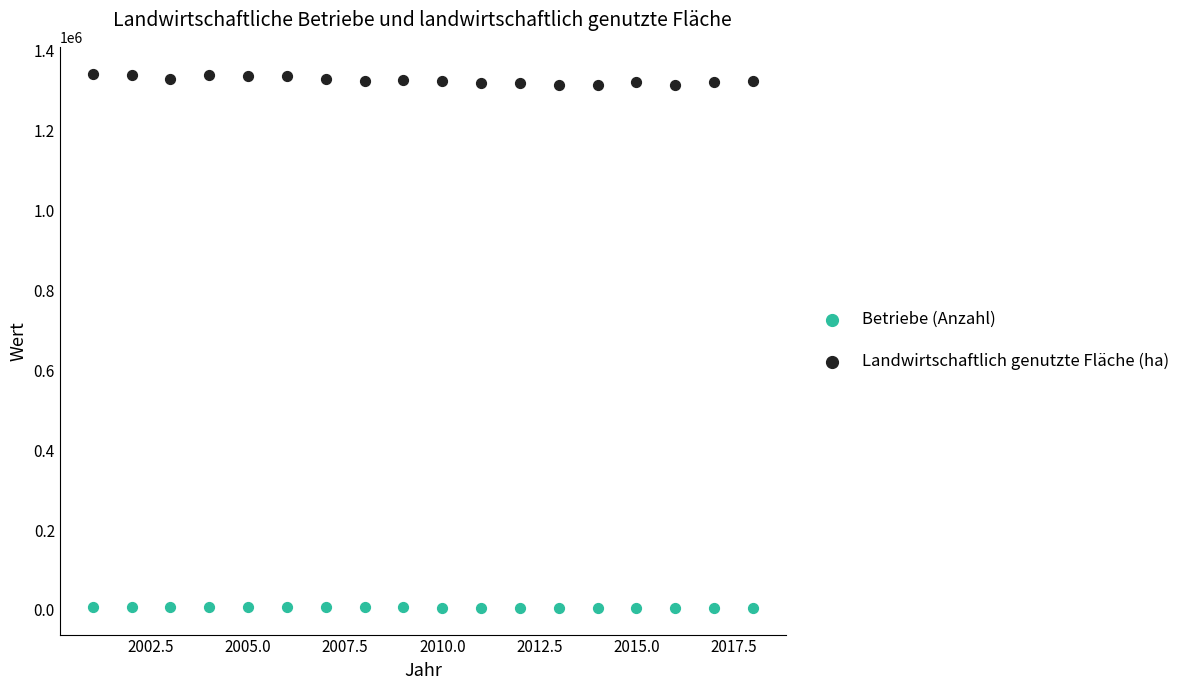

Across all data points, what is the range of X values (max minus min)?

17